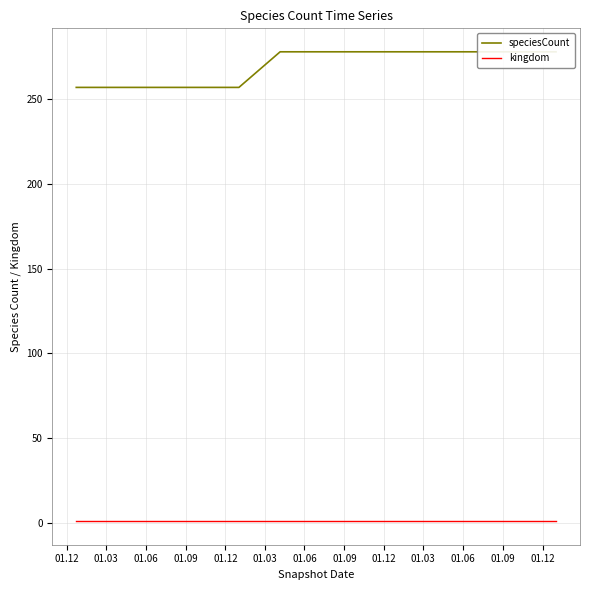

True or false: kingdom has more than 2 points higher than both neighbors.

False